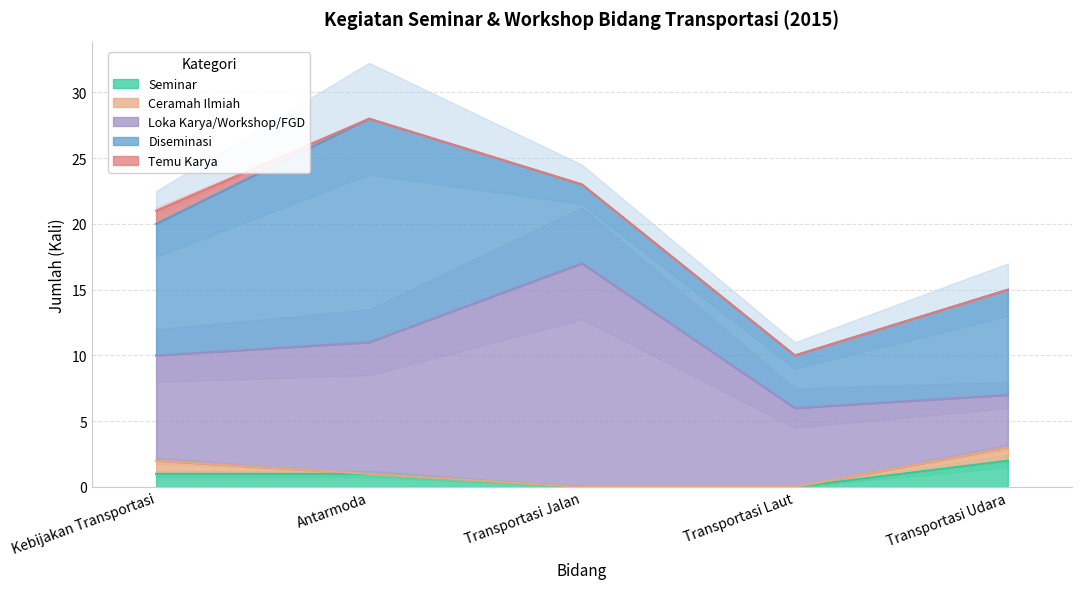

What is the spread (max minus min) of values at Transportasi Jalan?

17